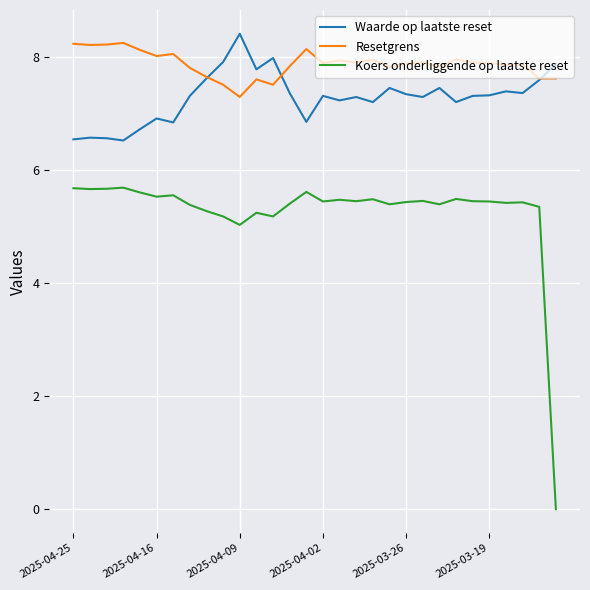

Rank the series by their average value, from highest to lowest.

Resetgrens, Waarde op laatste reset, Koers onderliggende op laatste reset